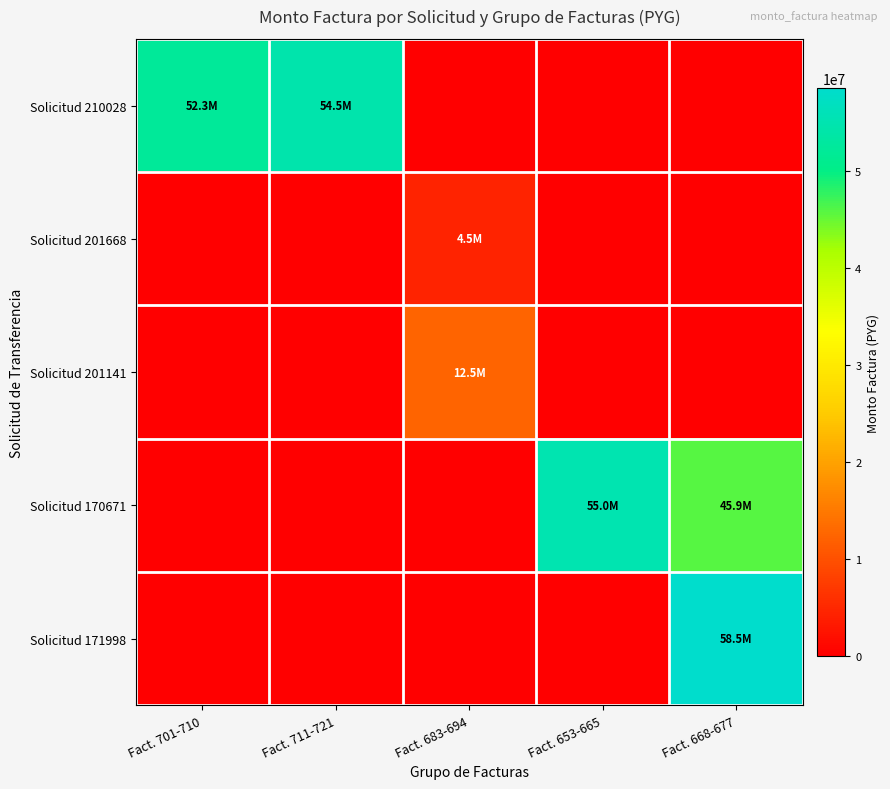

At which category is the sum across all series the highest?

Fact. 668-677